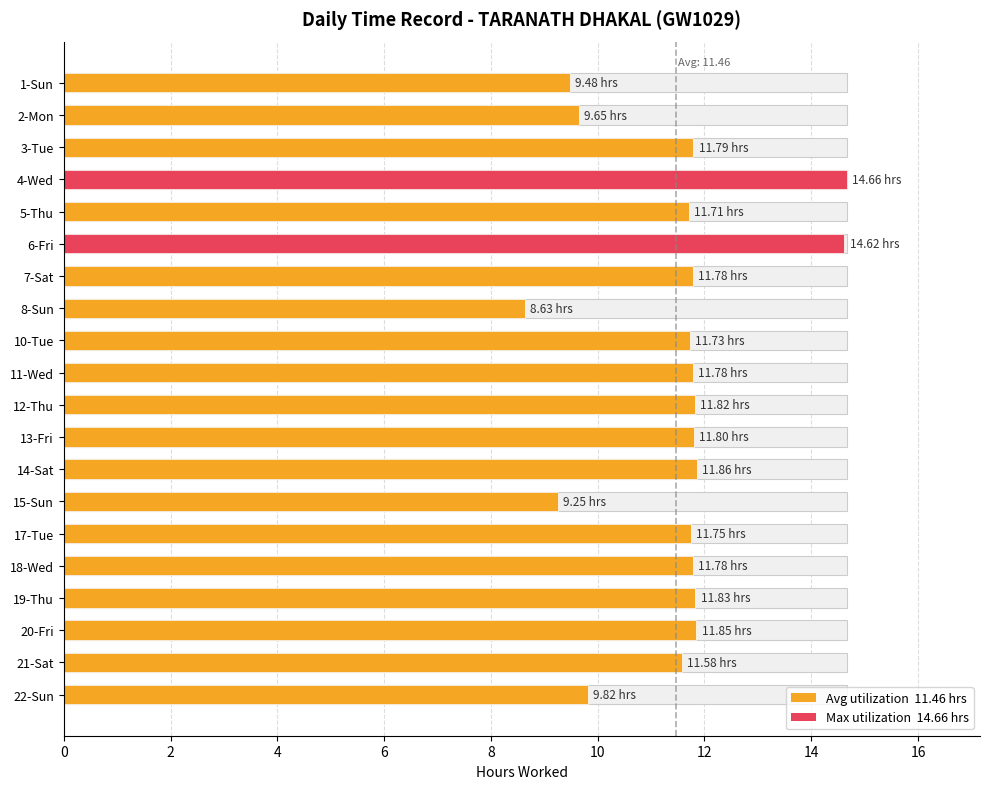

True or false: the data shows 7.6 at 6-Fri.

False